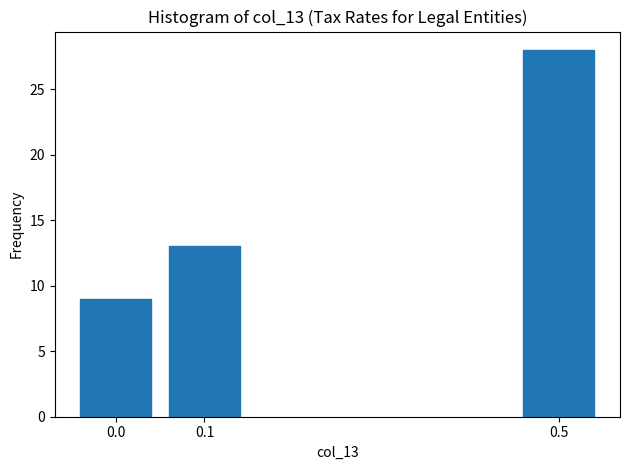

Reading left to right, what are all the values shown in this chart?

0.0=9	0.1=13	0.5=28